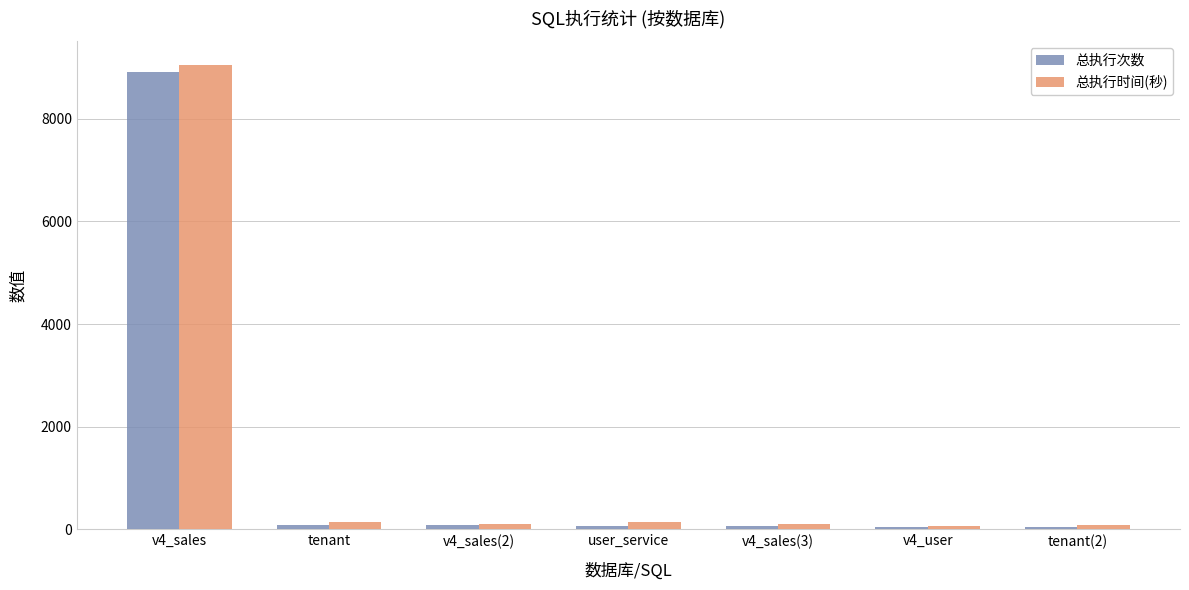

At which category is the sum across all series the highest?

v4_sales